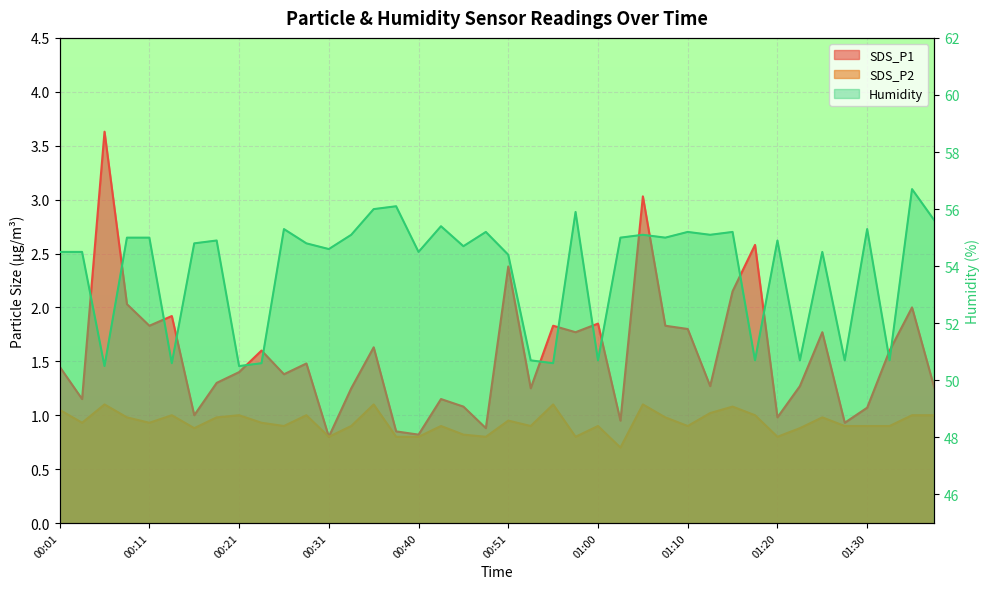

At which category is the sum across all series the highest?

01:35